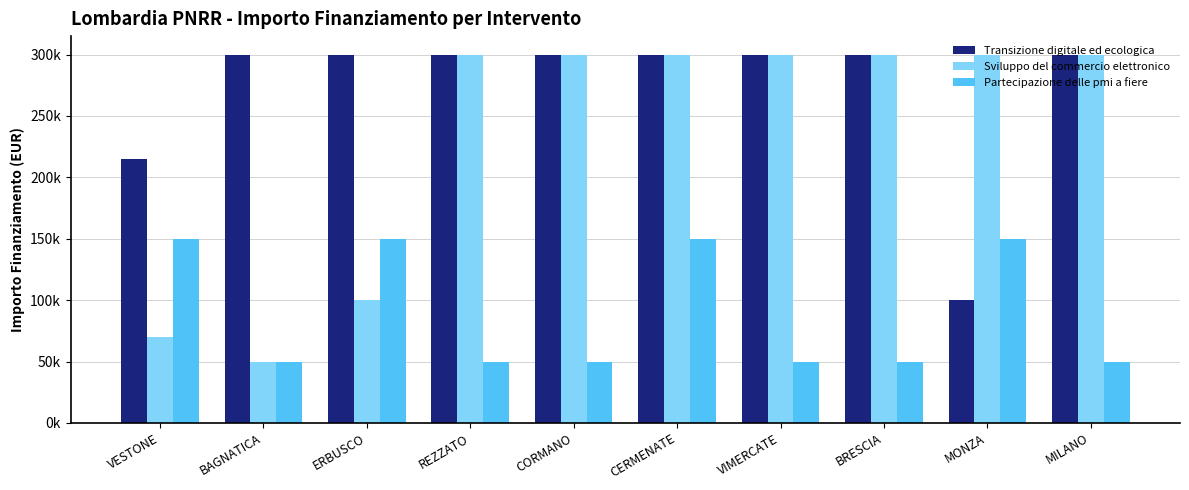

Which series has the largest range (max minus min)?

Sviluppo del commercio elettronico